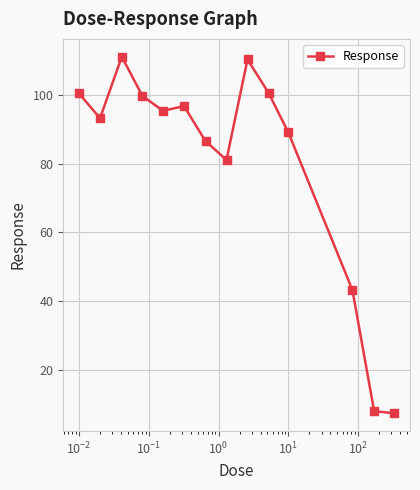

What is the difference between the maximum and minimum values?

103.8